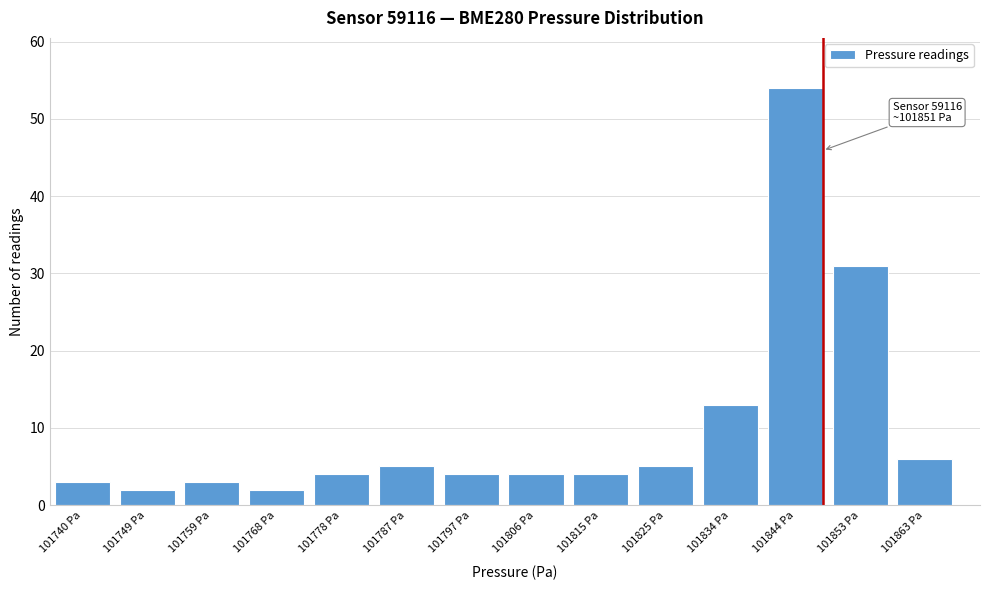

Reading right to left, what are all the values shown in this chart?

101863 Pa=6	101853 Pa=31	101844 Pa=54	101834 Pa=13	101825 Pa=5	101815 Pa=4	101806 Pa=4	101797 Pa=4	101787 Pa=5	101778 Pa=4	101768 Pa=2	101759 Pa=3	101749 Pa=2	101740 Pa=3